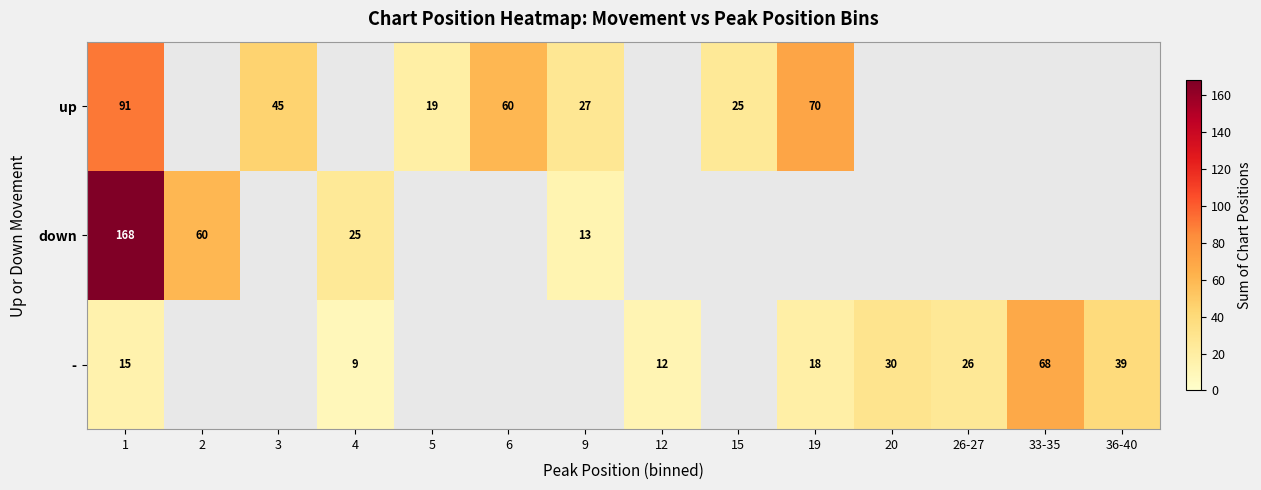

How many series are shown in this chart?

3